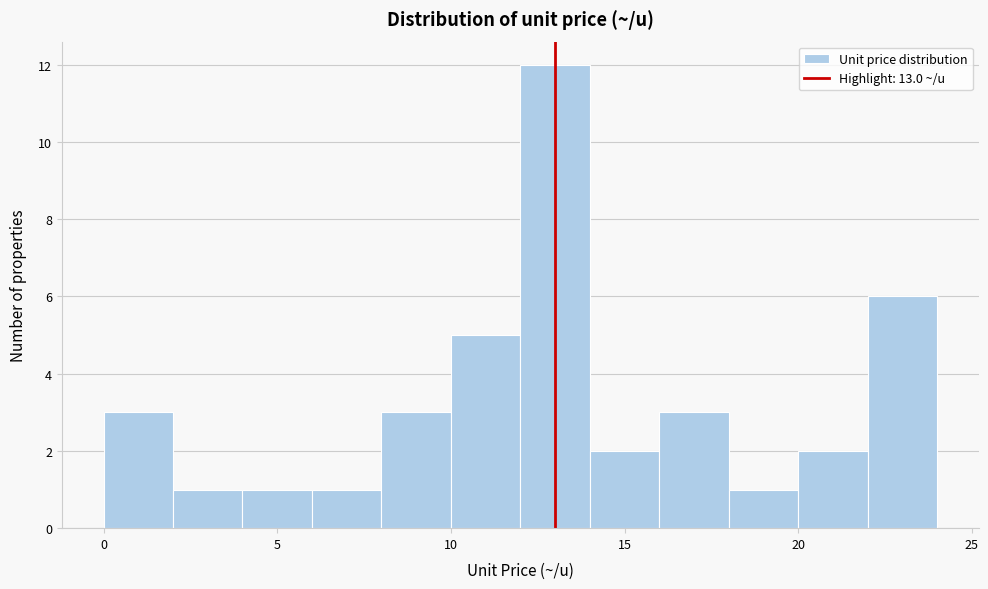

Reading left to right, list every bar in this chart as the range it spans on the x-axis followed by its height. The values are not printed on the chart, so give them approximately, as read against the axis.

0 to 2: 3
2 to 4: 1
4 to 6: 1
6 to 8: 1
8 to 10: 3
10 to 12: 5
12 to 14: 12
14 to 16: 2
16 to 18: 3
18 to 20: 1
20 to 22: 2
22 to 24: 6